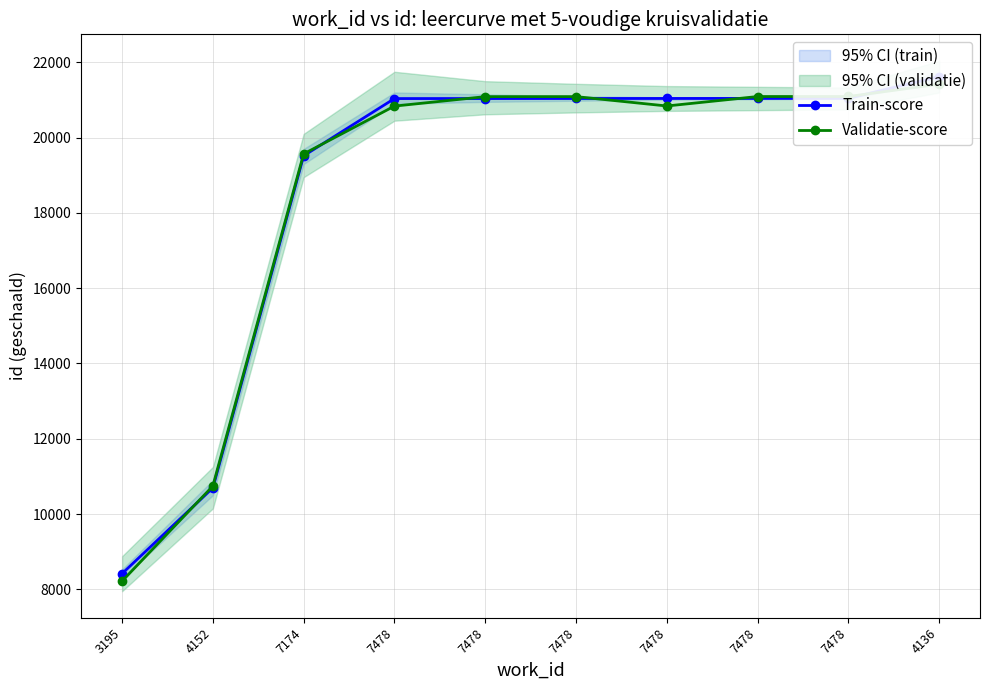

Which series has the largest range (max minus min)?

Train-score